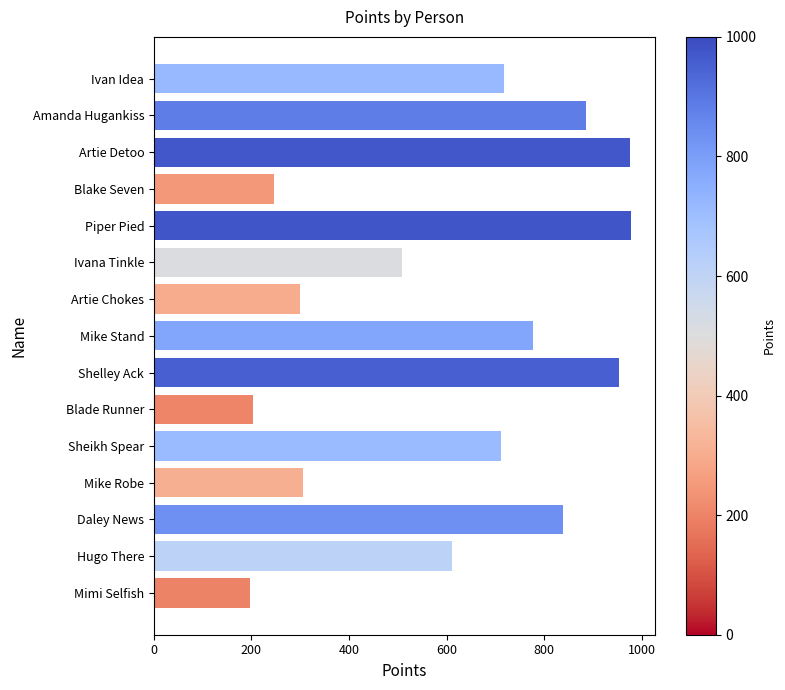

What is the label of the 3rd bar from the bottom?

Daley News